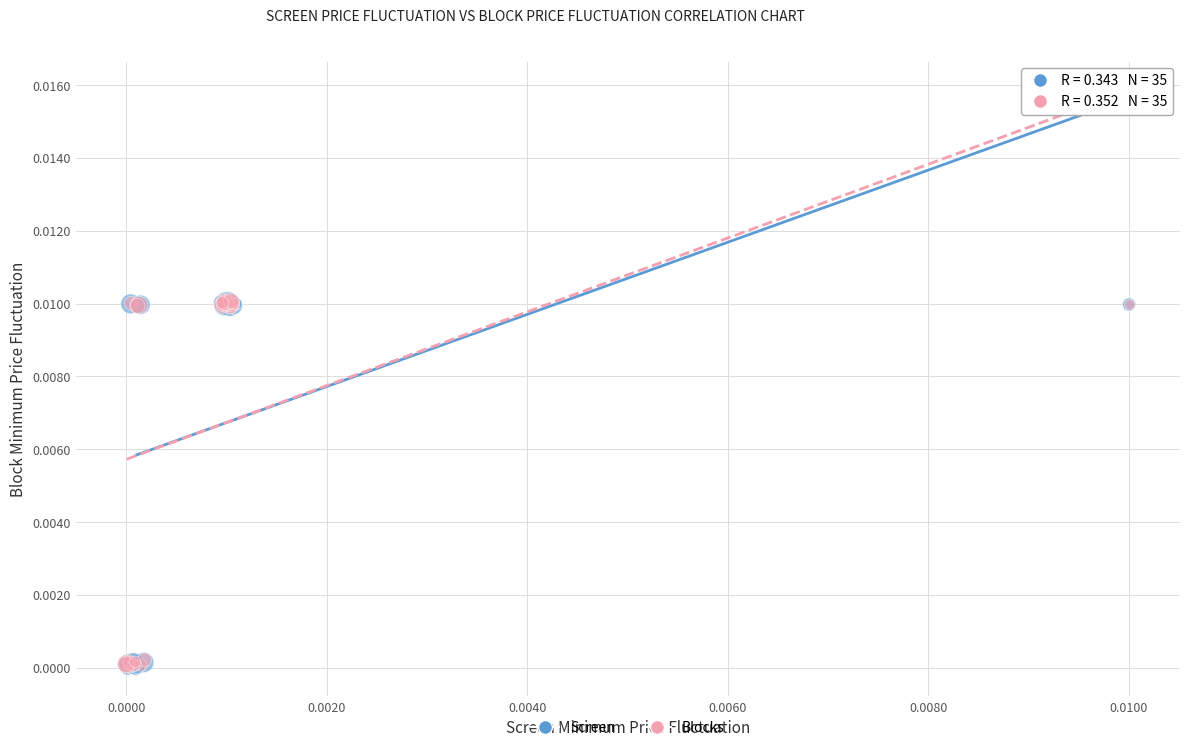

What are all the series names shown in the legend?

Screen, Blocks